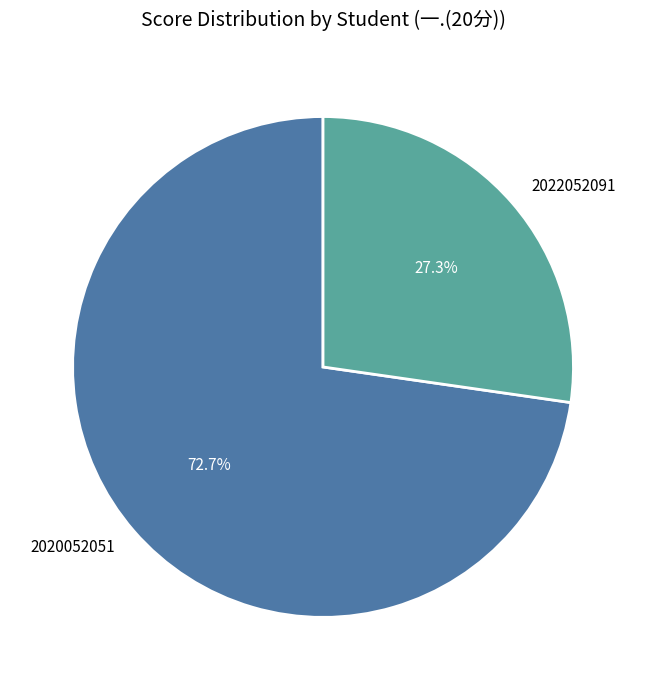

Does 2020052051 represent more than half of the total?

Yes